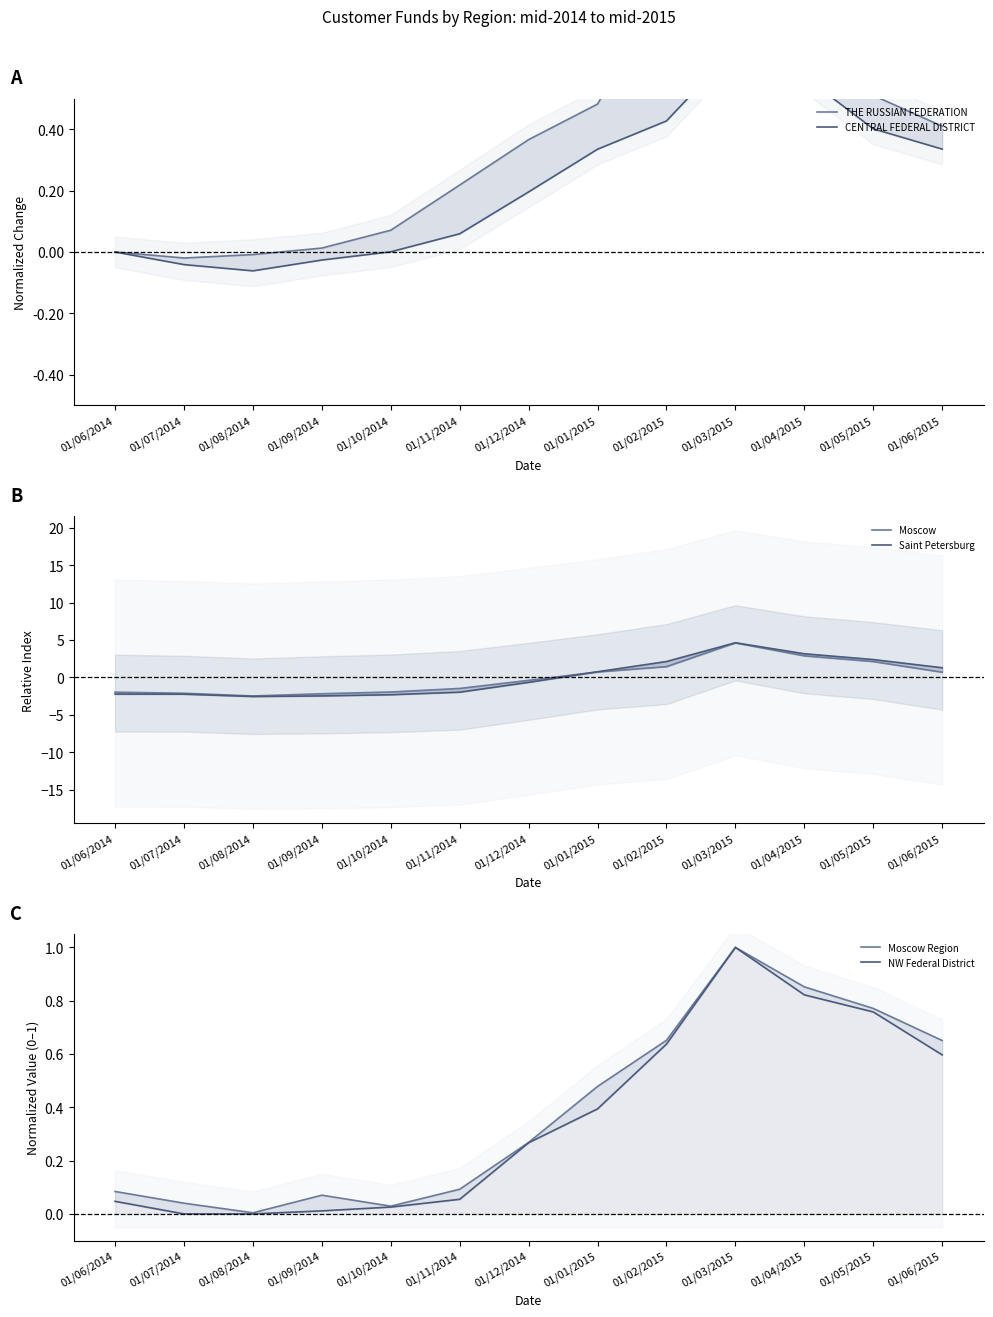

List the series in order of their peak value, lowest first.

CENTRAL FEDERAL DISTRICT, THE RUSSIAN FEDERATION, Moscow Region, NW Federal District, Moscow, Saint Petersburg